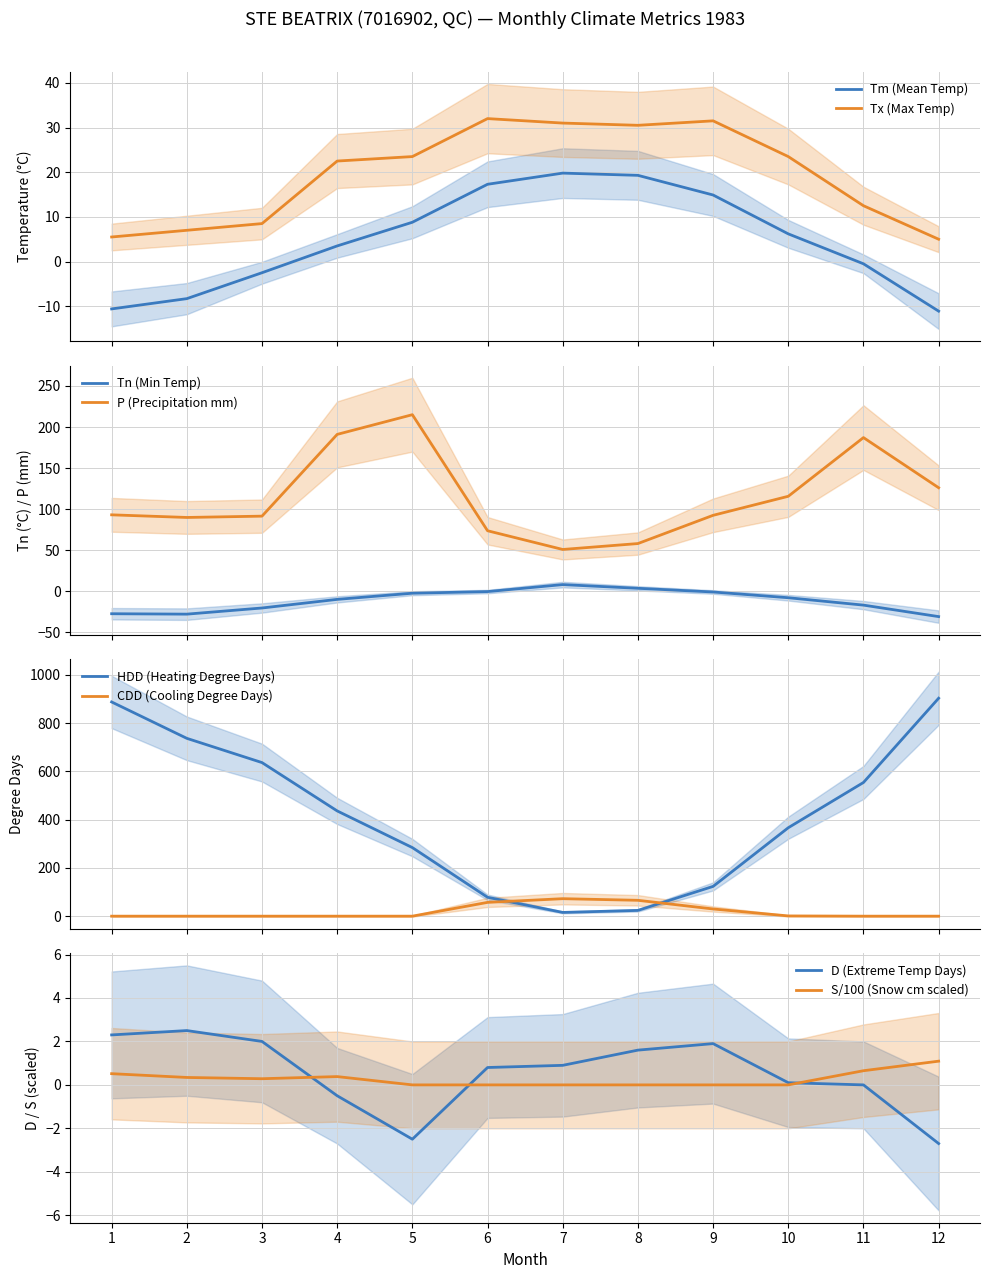

The value of HDD at 4 is 435.9. True or false?

True